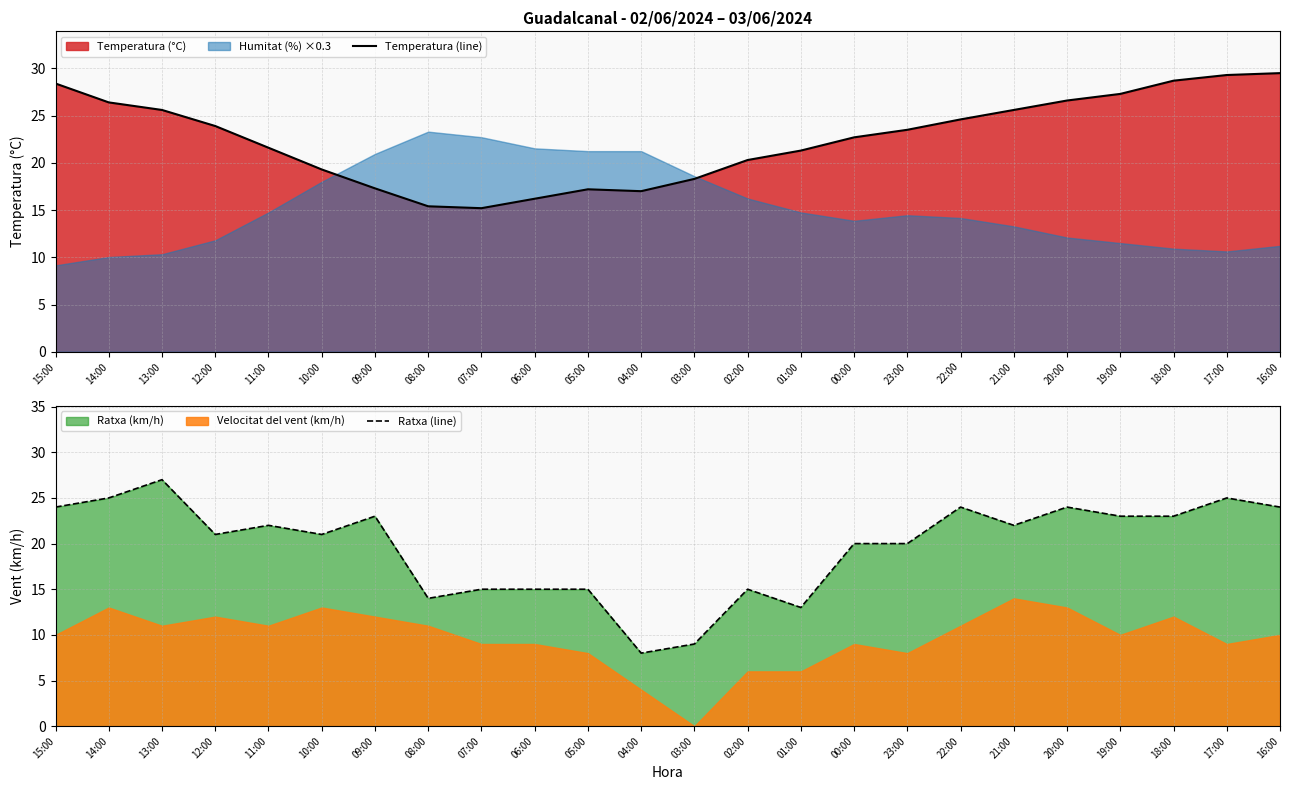

What is the sum of the Temperatura (line) values at 15:00 and 01:00?

49.7